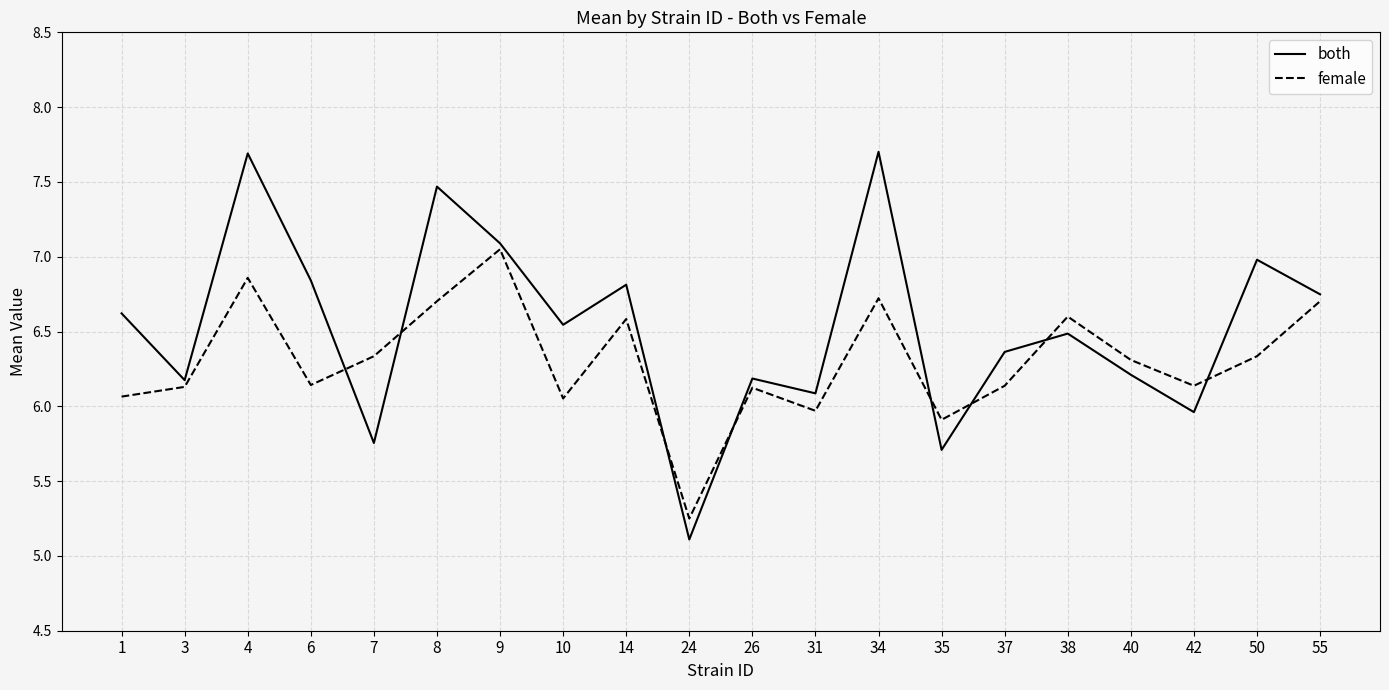

Rank the series at 55 from lowest to highest value.

female, both